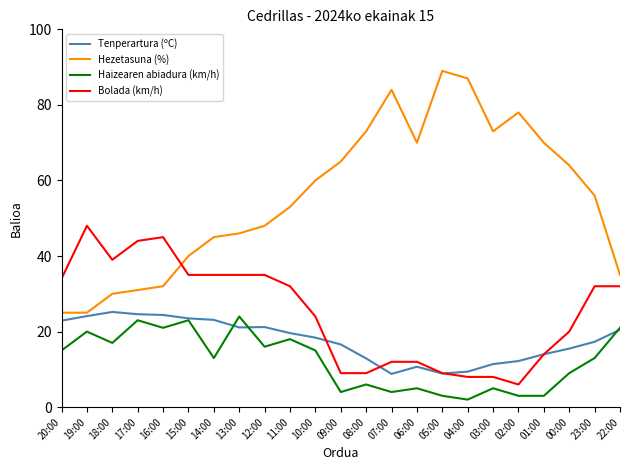

What is the average value of the Haizearen abiadura (km/h) series?

12.3